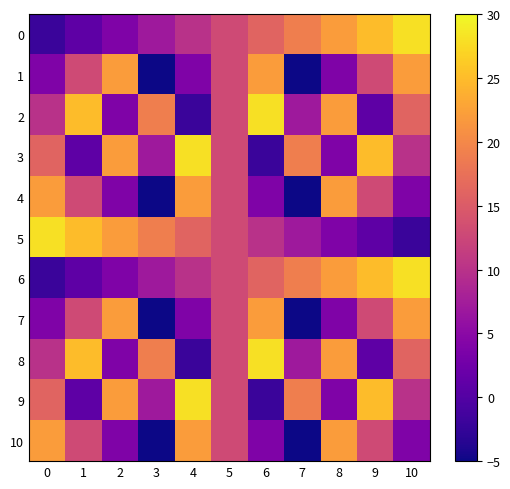

How many categories are shown in the chart?

11